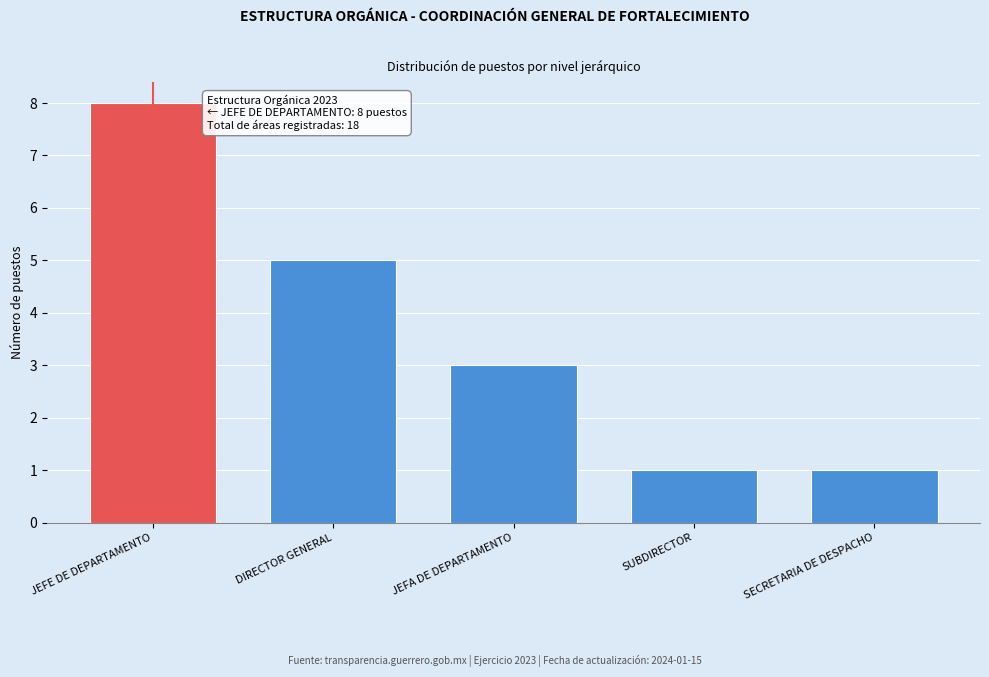

Reading left to right, list all the values displayed in this chart.

JEFE DE DEPARTAMENTO=8	DIRECTOR GENERAL=5	JEFA DE DEPARTAMENTO=3	SUBDIRECTOR=1	SECRETARIA DE DESPACHO=1